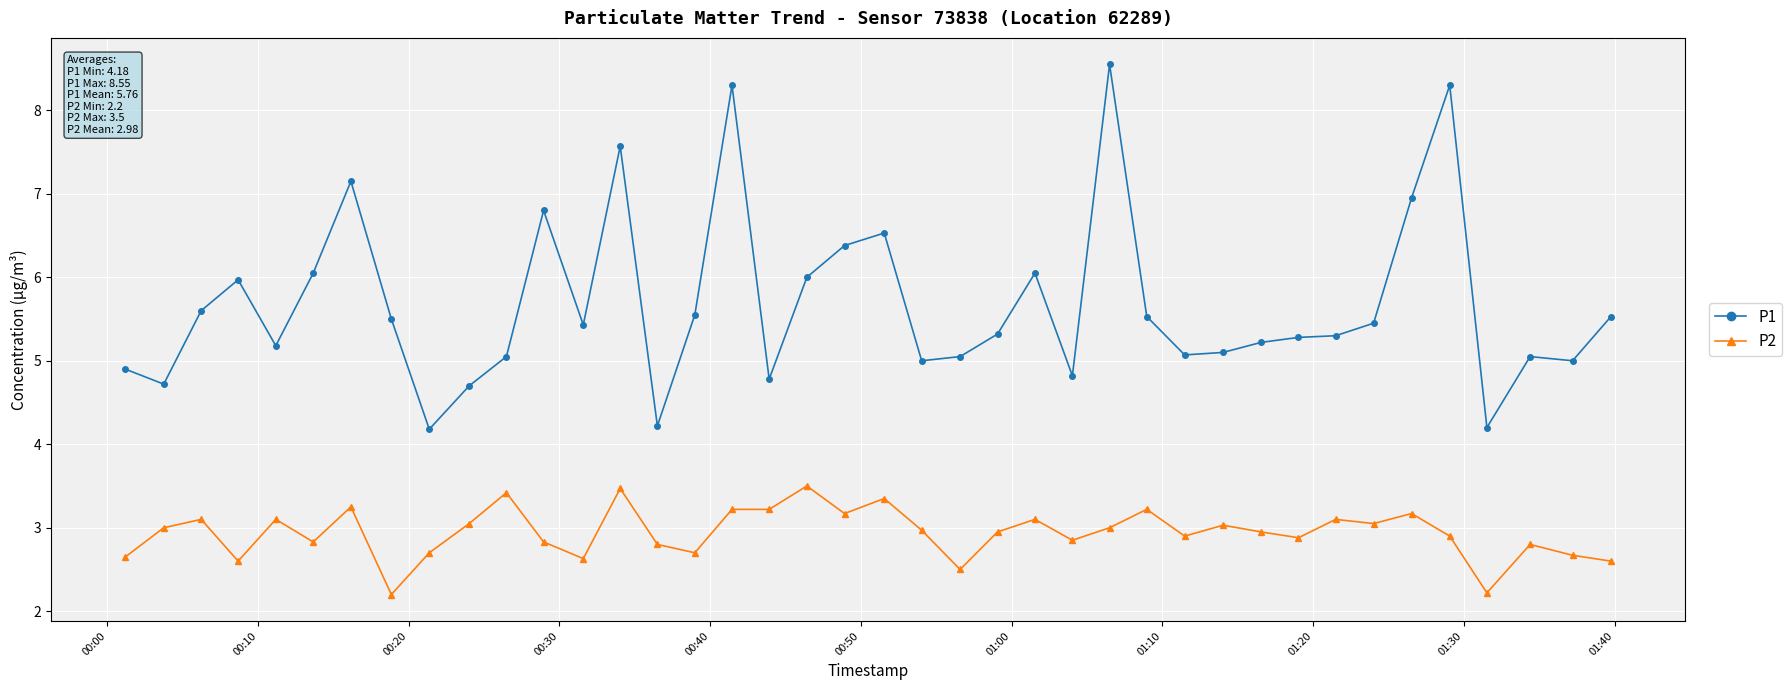

What is the lowest value of the P2 series?

2.2